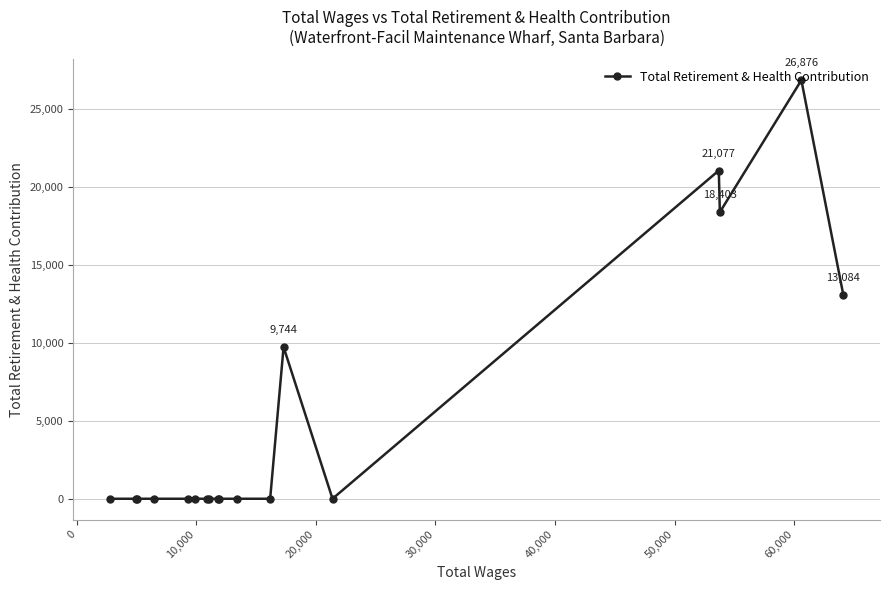

What is the sum of all values?

89184